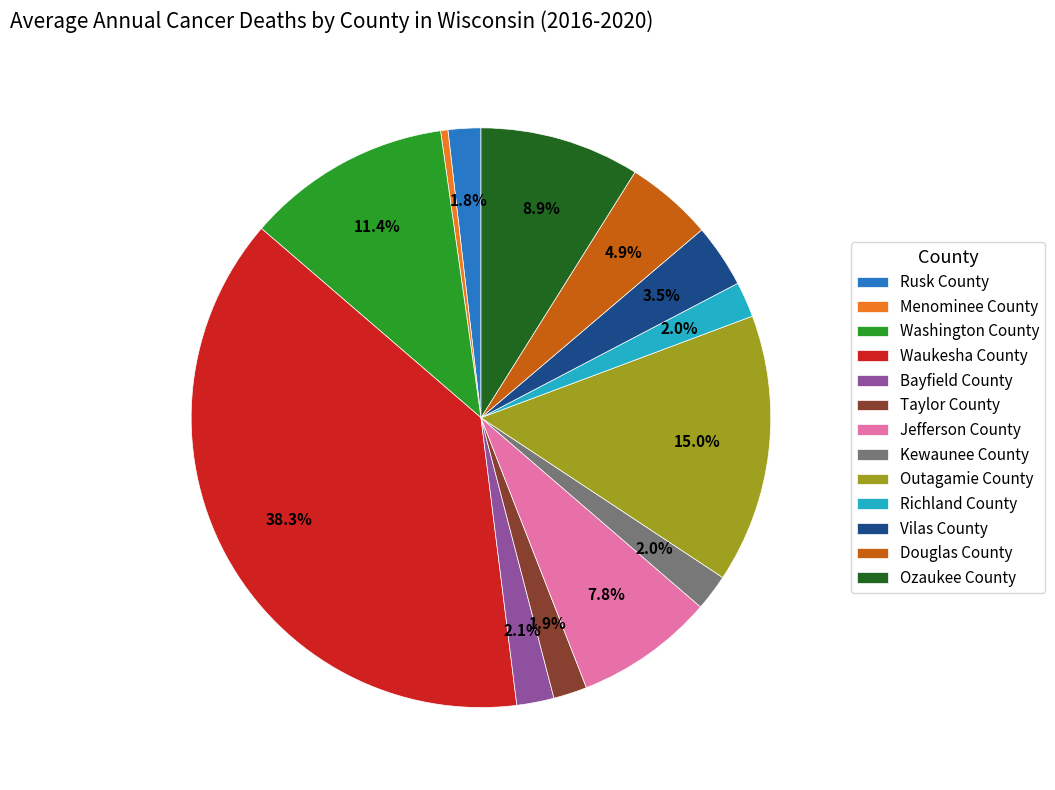

To the nearest percent, what is the difference between the Washington County and Kewaunee County slice percentages?

9%